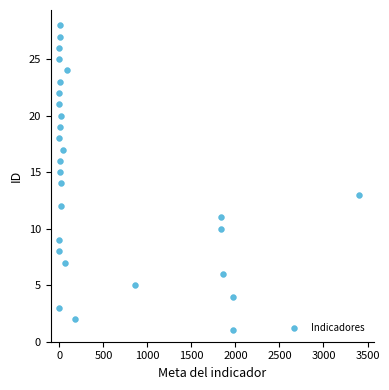

What is the range of X values (max minus min)?

3400